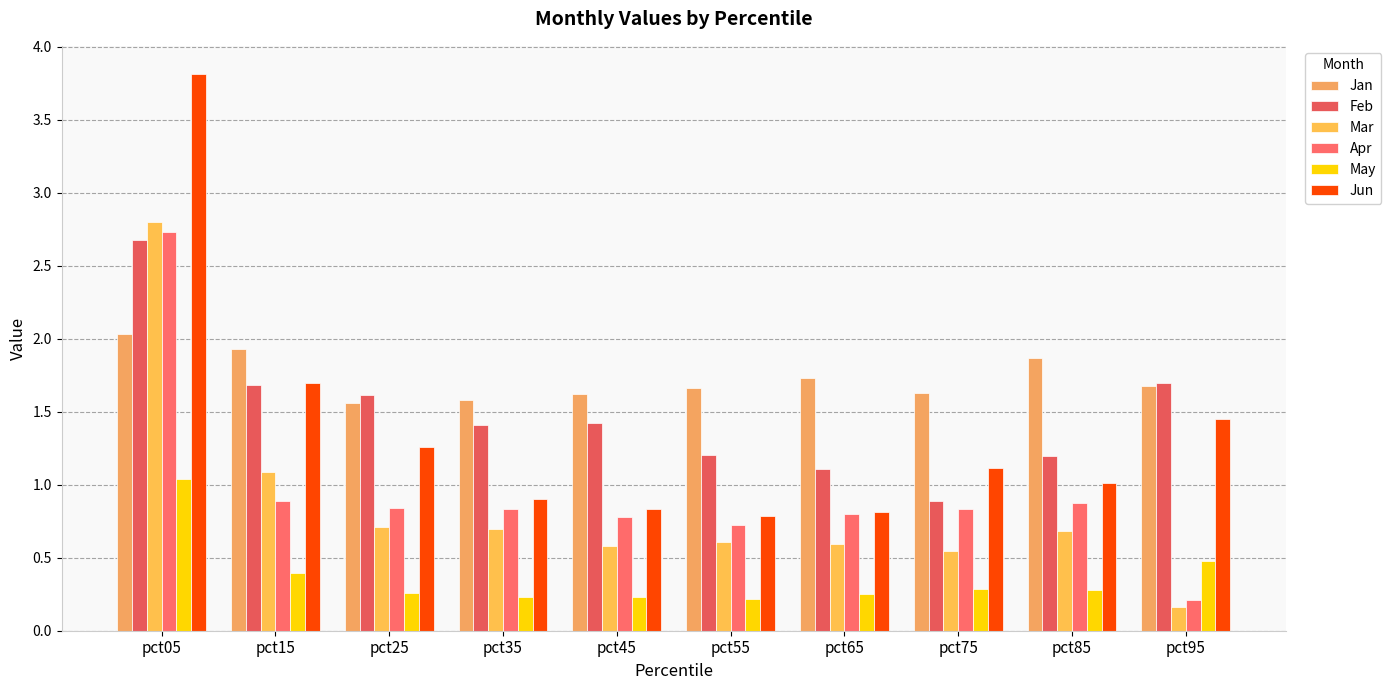

Which series has the widest spread of values?

Jun